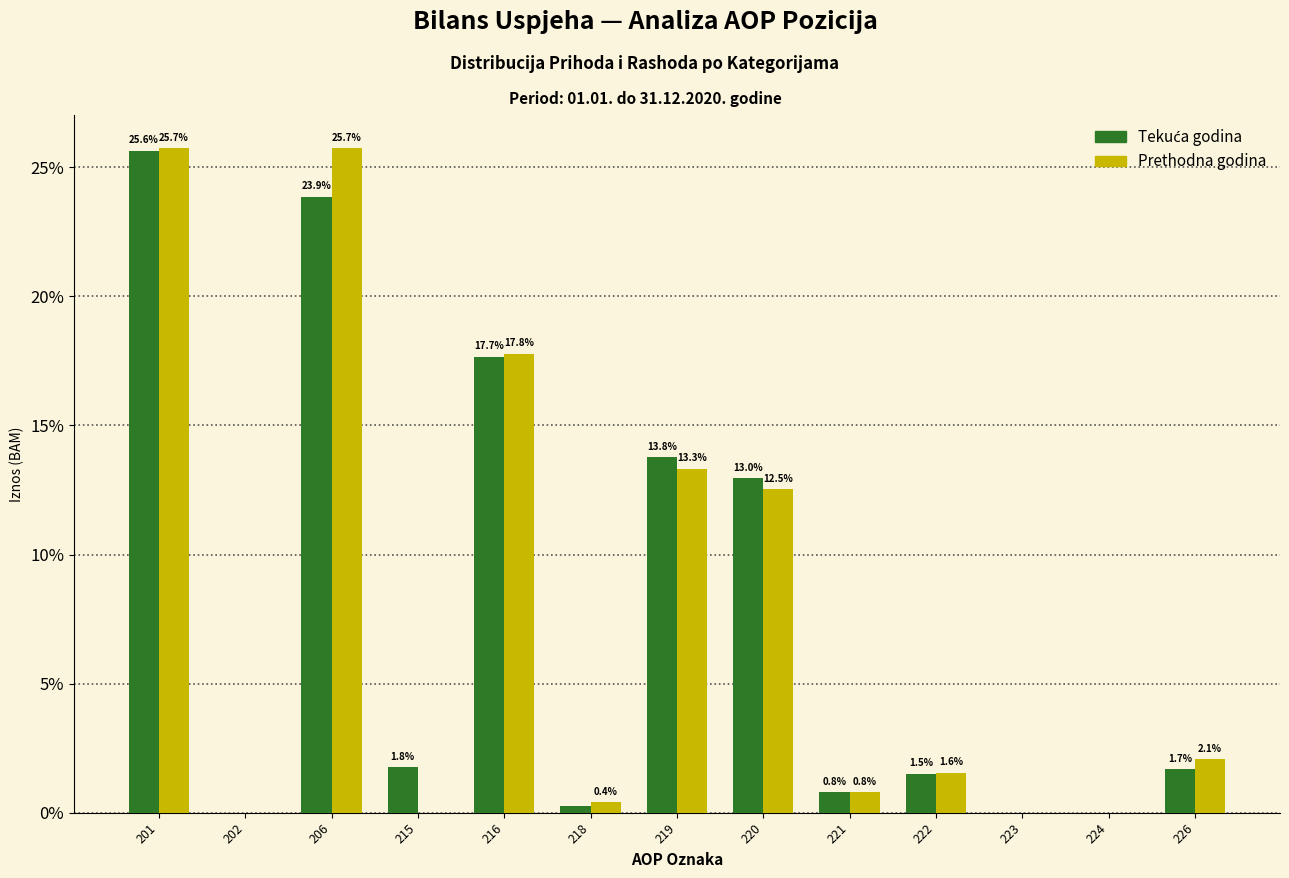

What is the total value across all series at 206?

49.6